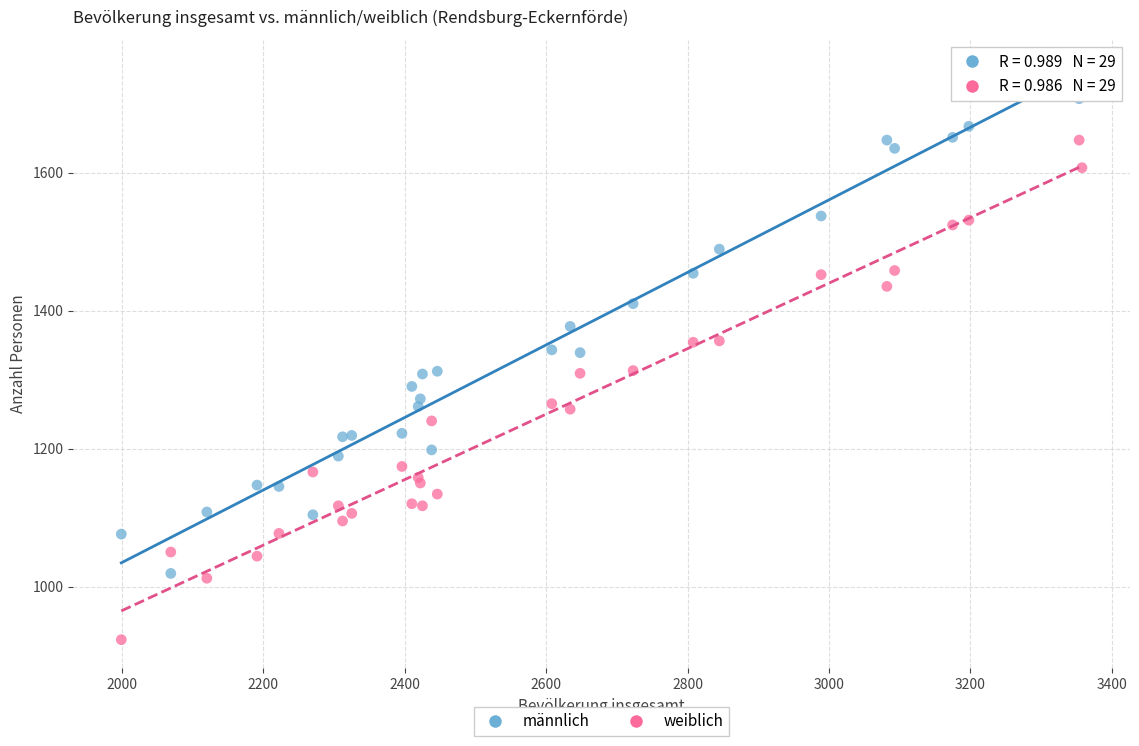

What is the X range (max minus min) for the scatter plot?

1359